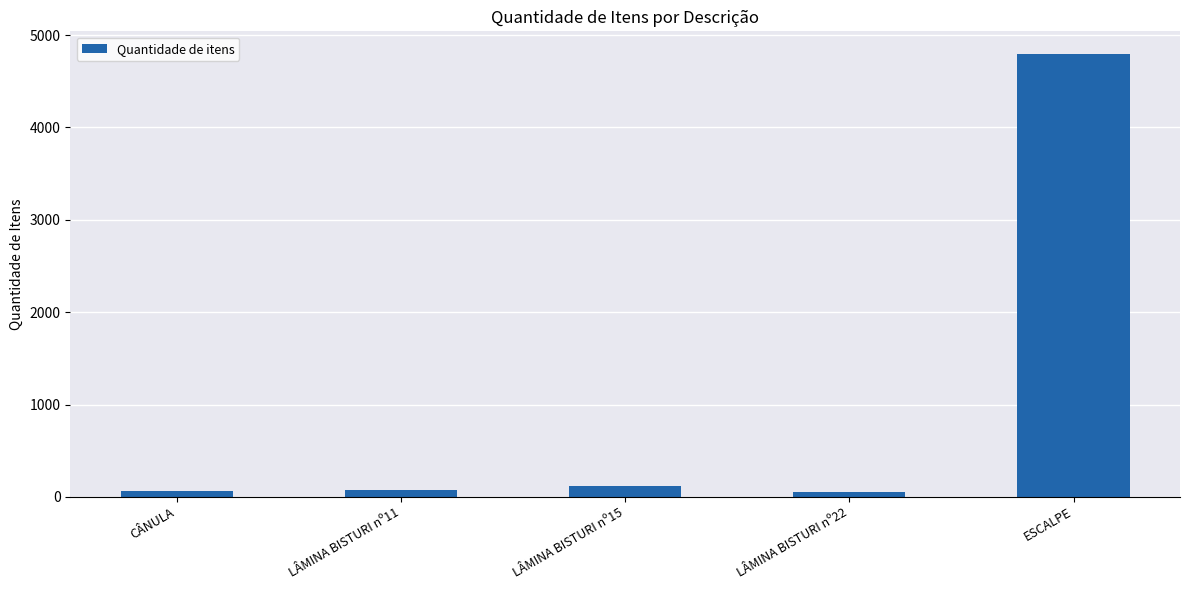

The value at CÂNULA is 60. True or false?

True